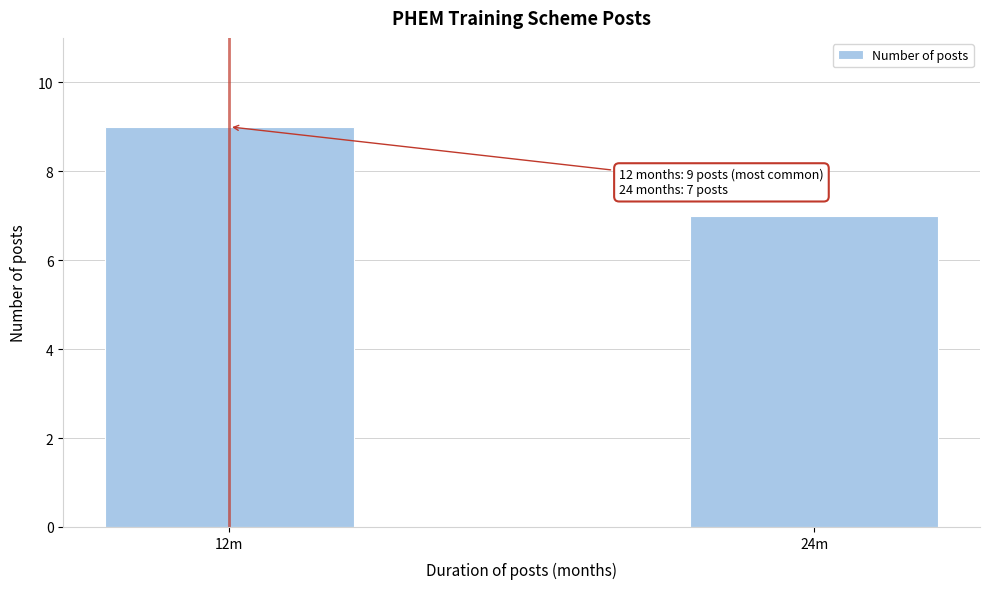

Reading left to right, what are all the values shown in this chart?

9	7